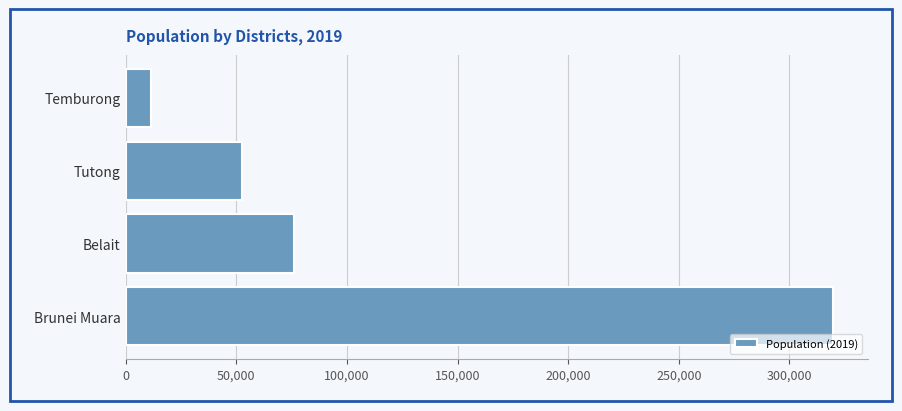

What is the ratio of the value at Belait to the value at Tutong?

1.4